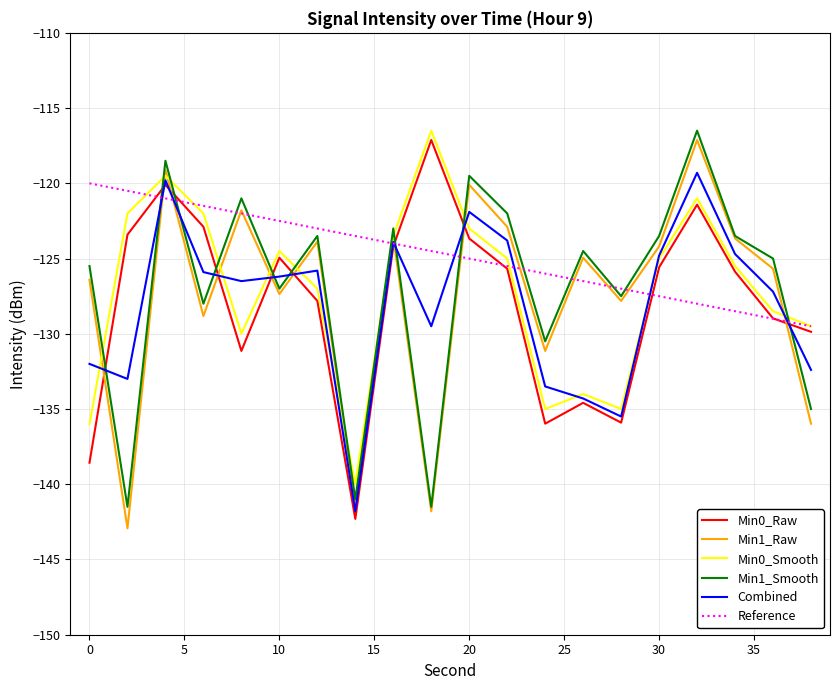

How many intersections are there between Min1_Smooth and Min0_Raw?

9